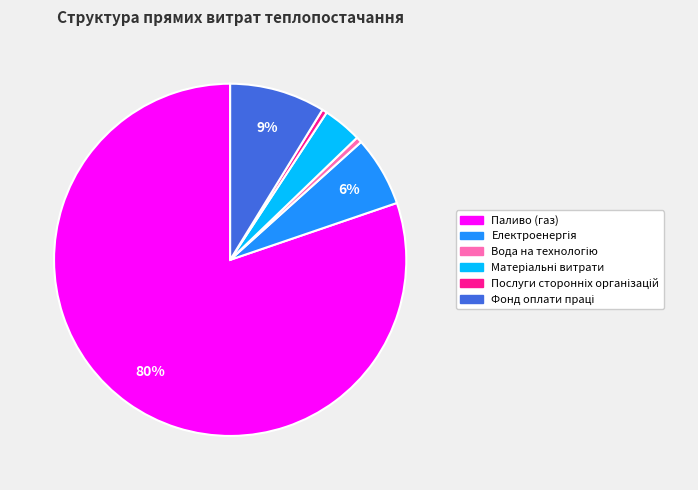

What is the largest slice in the pie chart?

Паливо (газ)